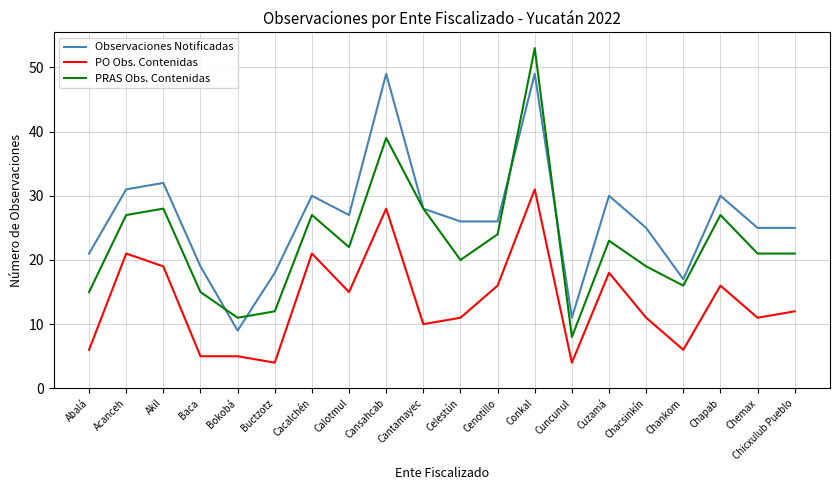

True or false: PRAS Obs. Contenidas has a value of 19 at Chacsinkín.

True